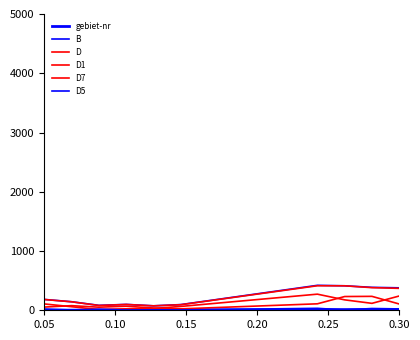

Does the chart display data point markers on the line(s)?

No